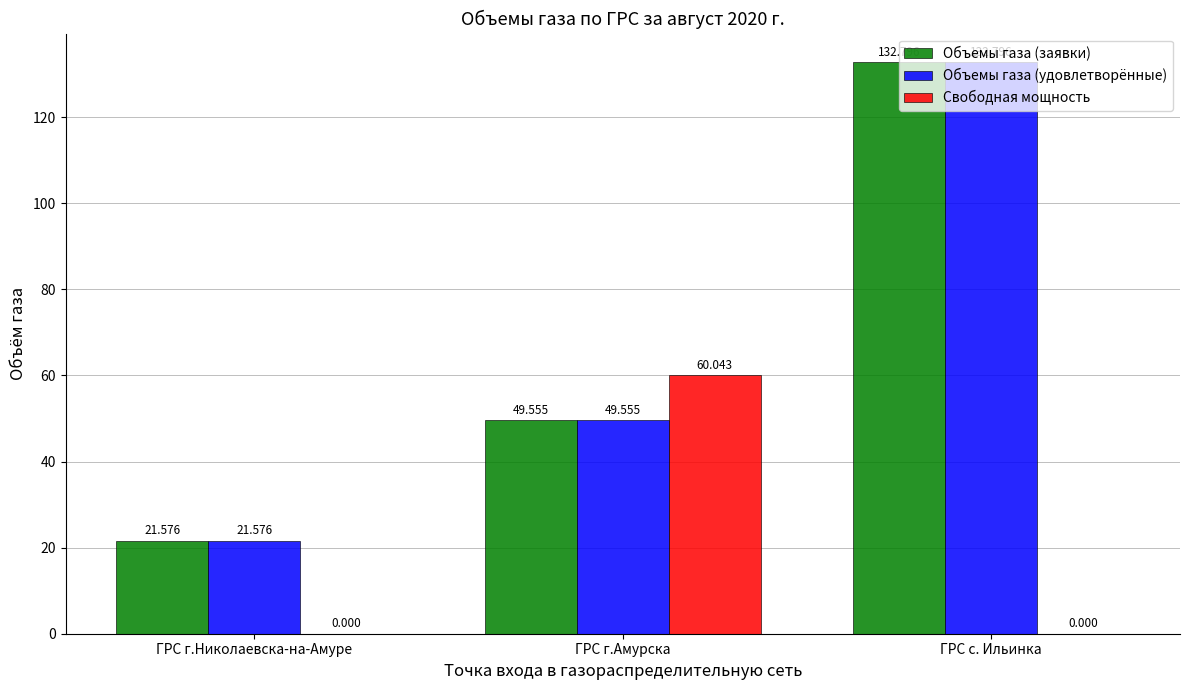

Which series changed the most between ГРС г.Николаевска-на-Амуре and ГРС г.Амурска?

Свободная мощность